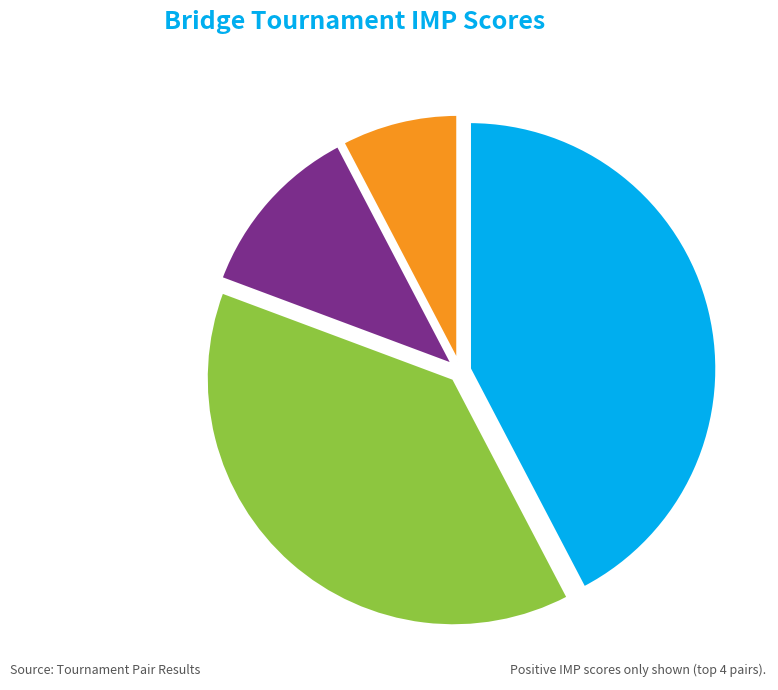

Count the number of slices in the pie.

4